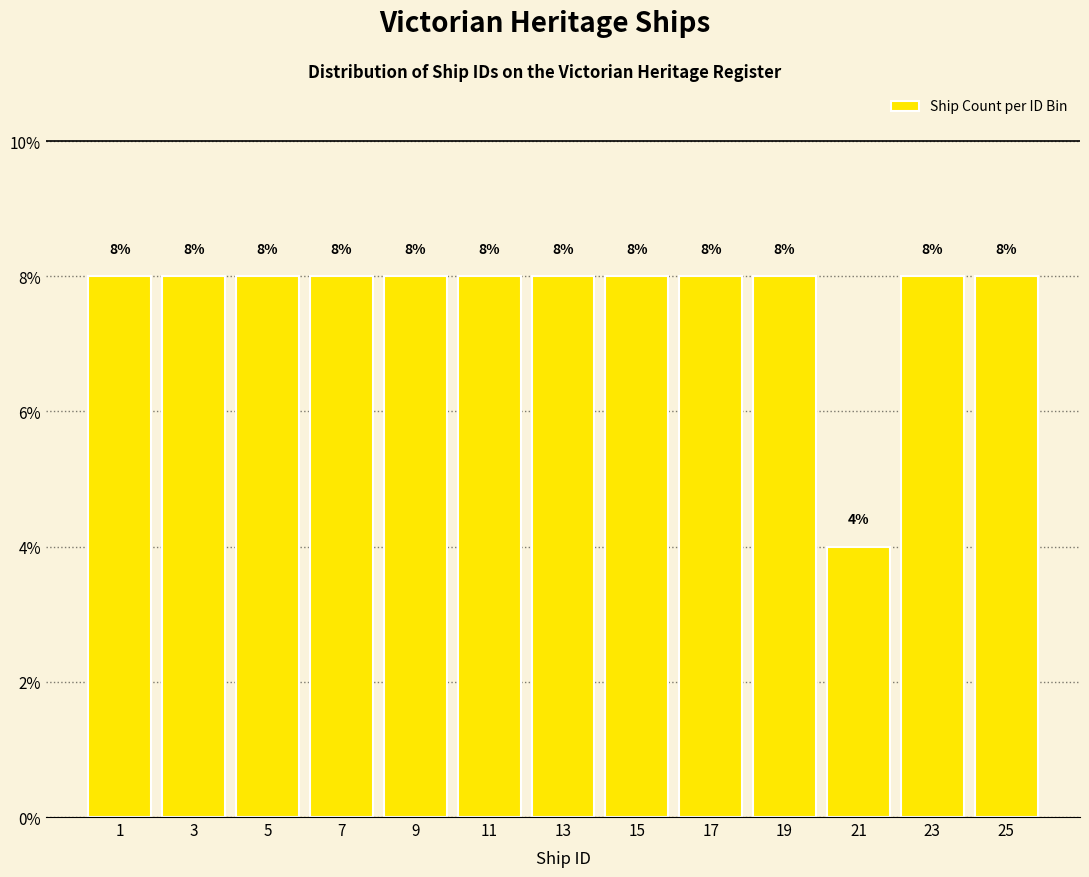

Reading left to right, extract all data points from this chart.

8	8	8	8	8	8	8	8	8	8	4	8	8